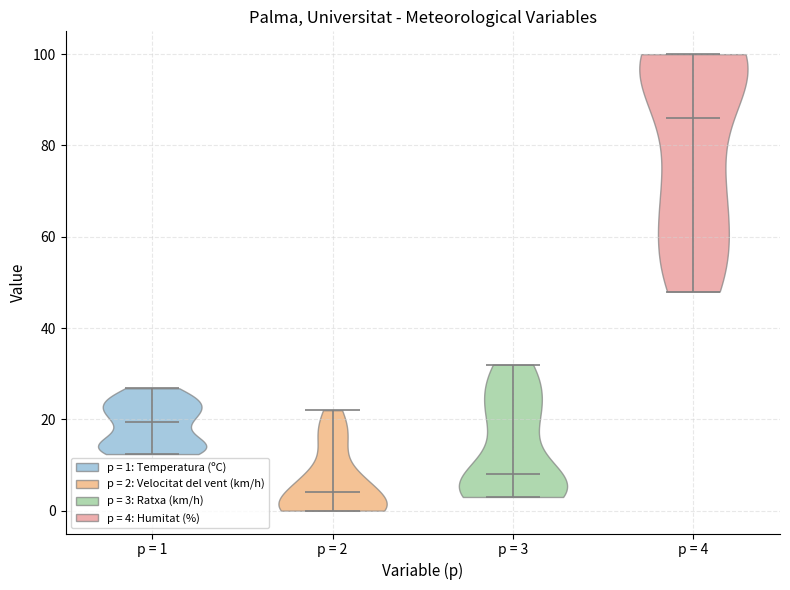

Reading left to right, read every violin against the y-axis: where its median line is, and the lowest and highest points it reaches. The values are not printed on the chart, so give them approximately, as read against the axis.

p = 1: median line 20, lowest point 12, highest point 26
p = 2: median line 4, lowest point 0, highest point 22
p = 3: median line 8, lowest point 4, highest point 32
p = 4: median line 86, lowest point 48, highest point 100